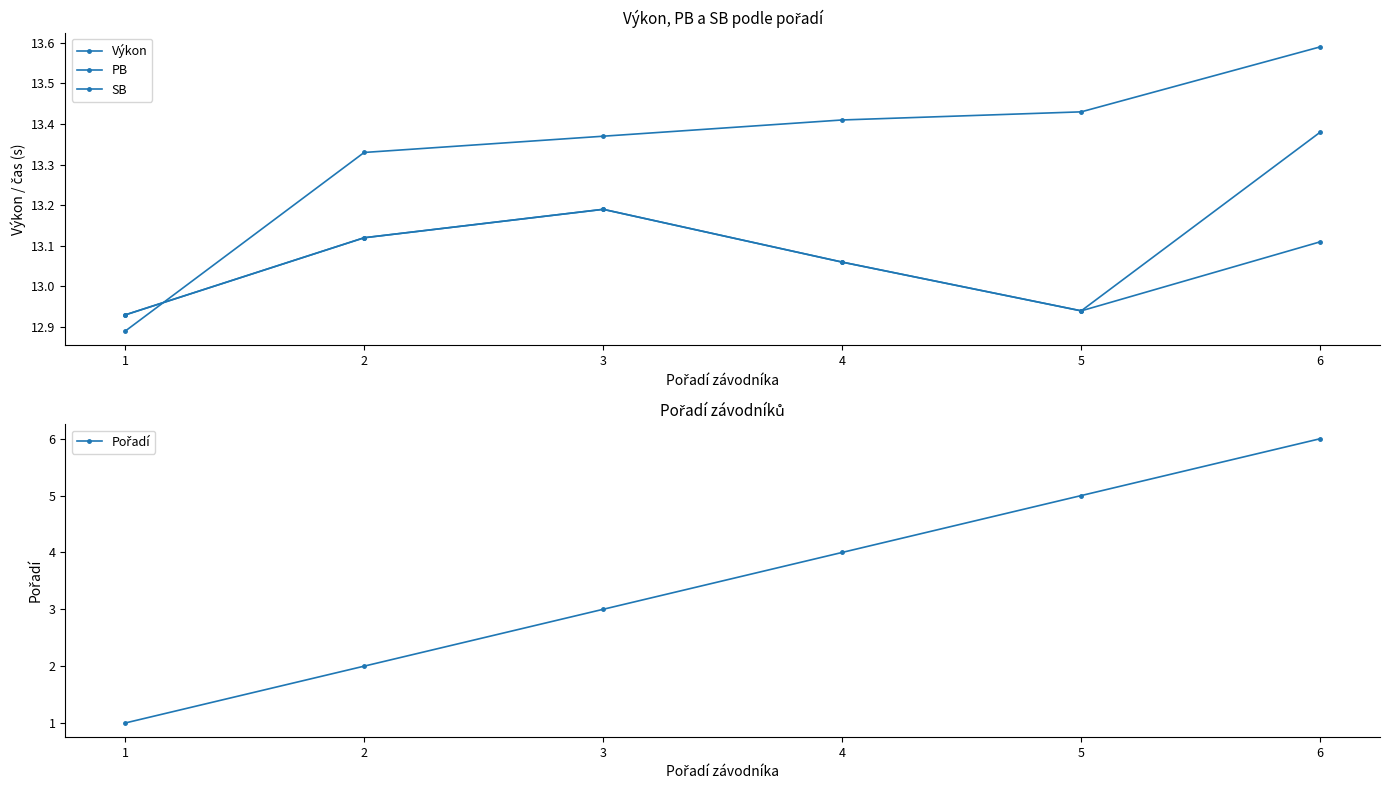

Reading left to right, what are all the values shown in this chart?

Výkon: 12.9	13.3	13.4	13.4	13.4	13.6
PB: 12.9	13.1	13.2	13.1	12.9	13.1
SB: 12.9	13.1	13.2	13.1	12.9	13.4
Pořadí: 1.0	2.0	3.0	4.0	5.0	6.0